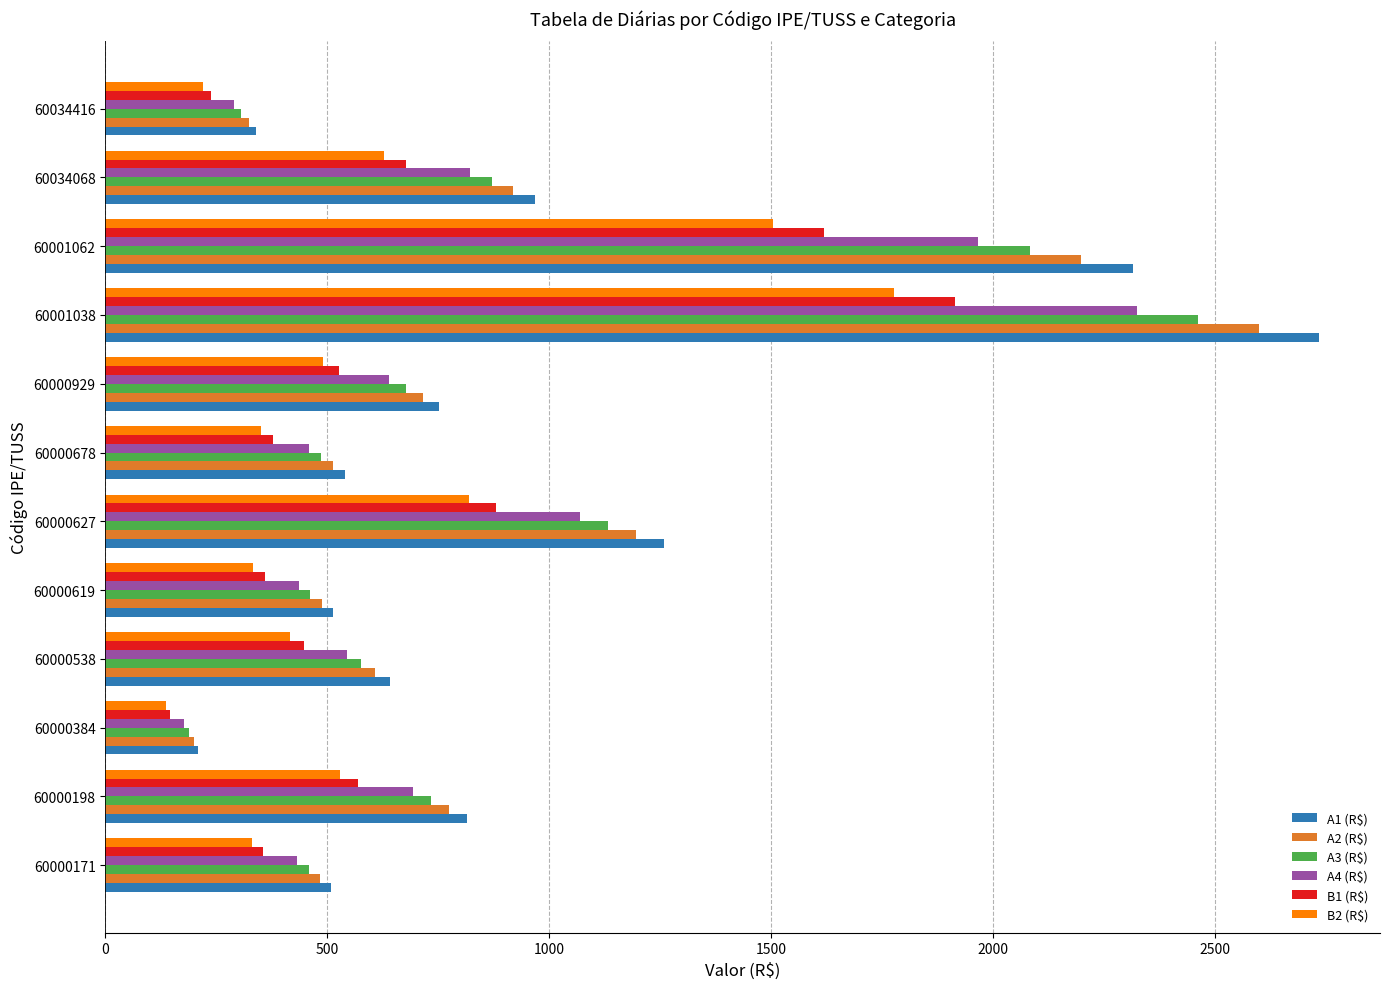

Which label corresponds to the largest value in the chart?

60001038